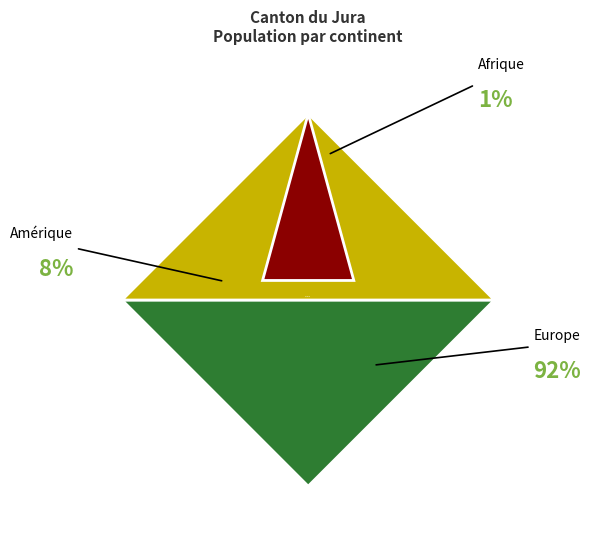

What is the majority slice?

Europe